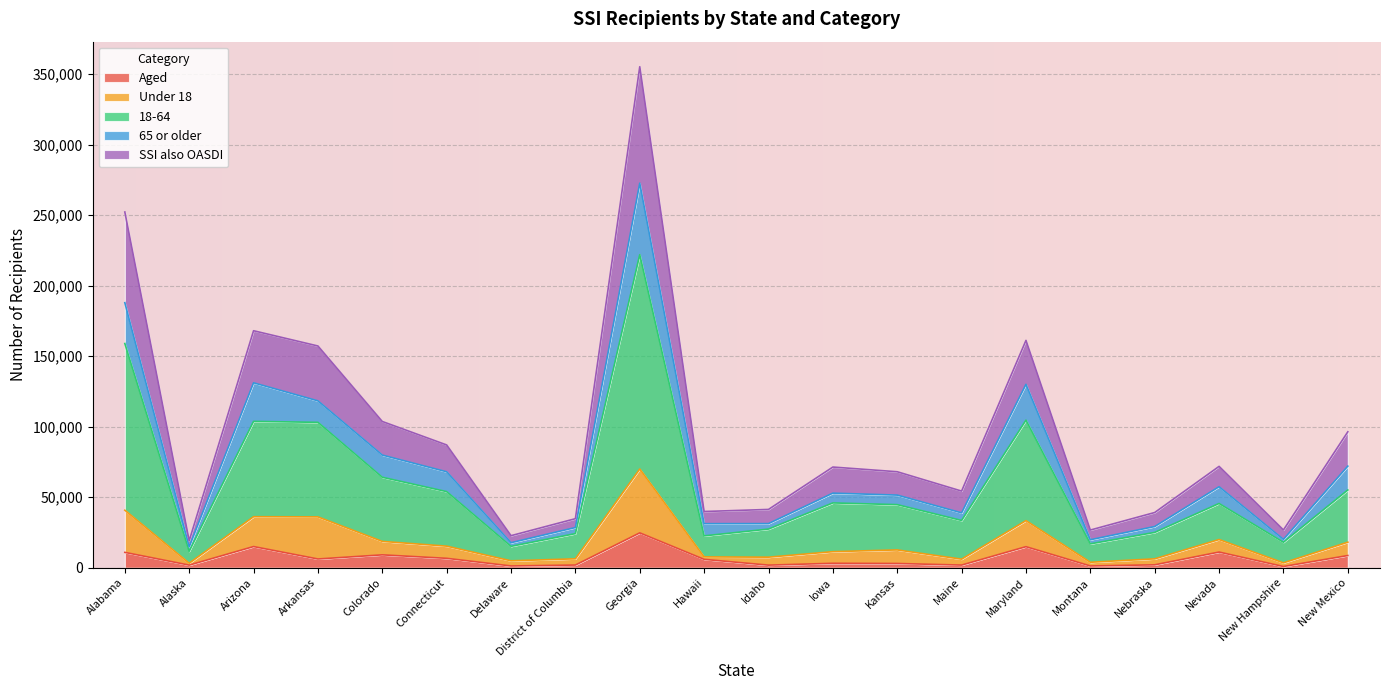

Read the Aged value at Maine, to the nearest 10.

1880